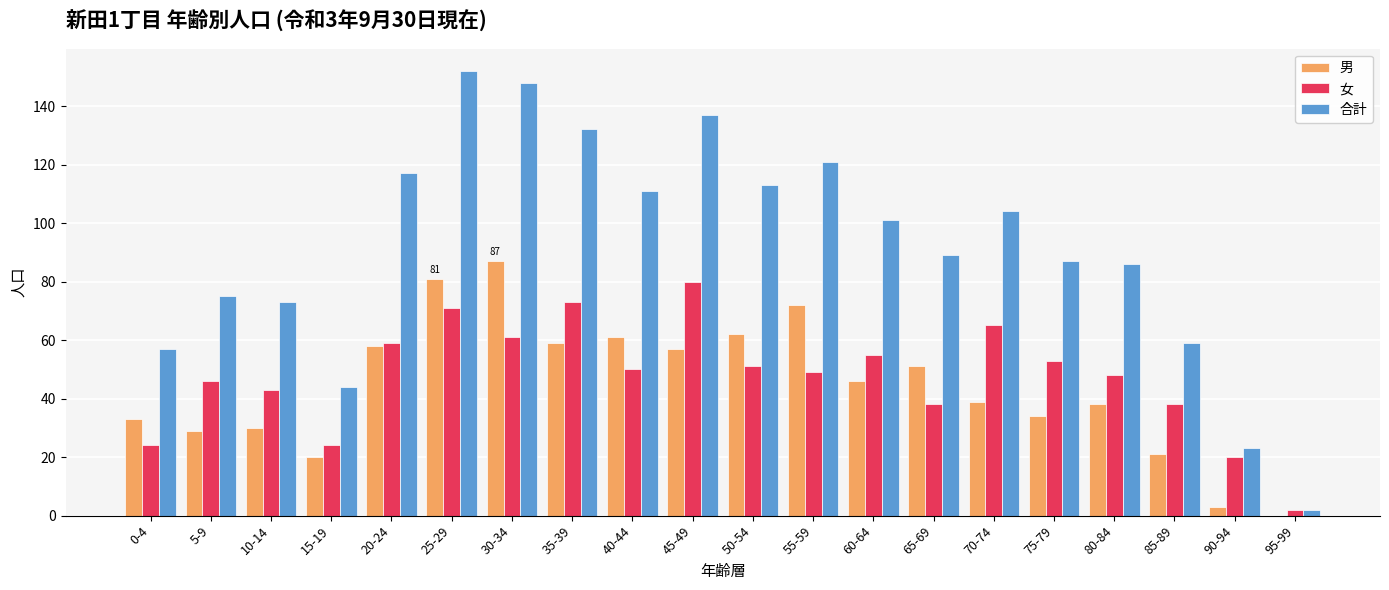

Which series has the largest total across all categories?

合計